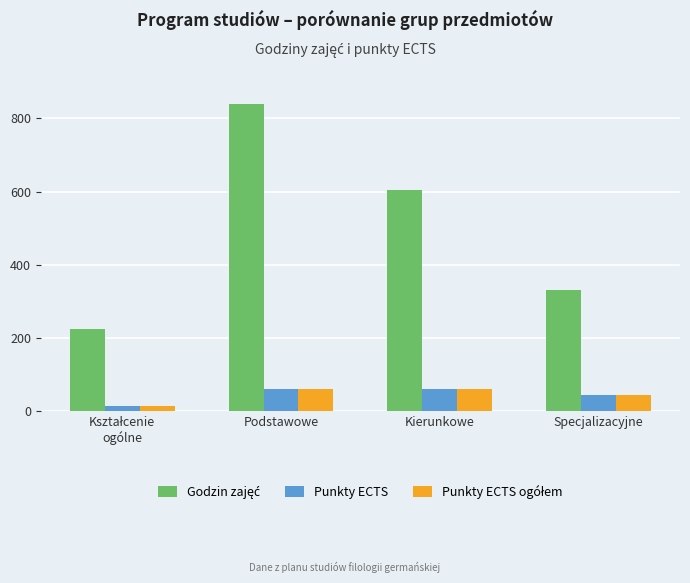

What is the total value across all series at Podstawowe?

962